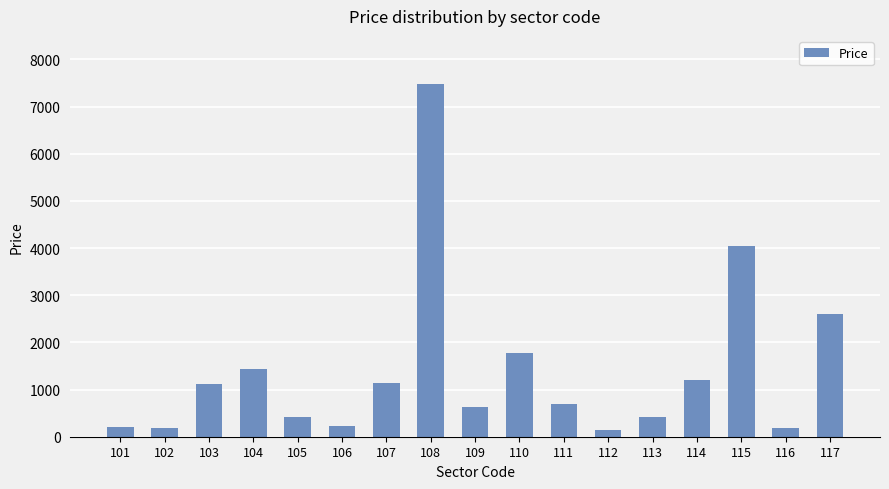

What is the average value?

1404